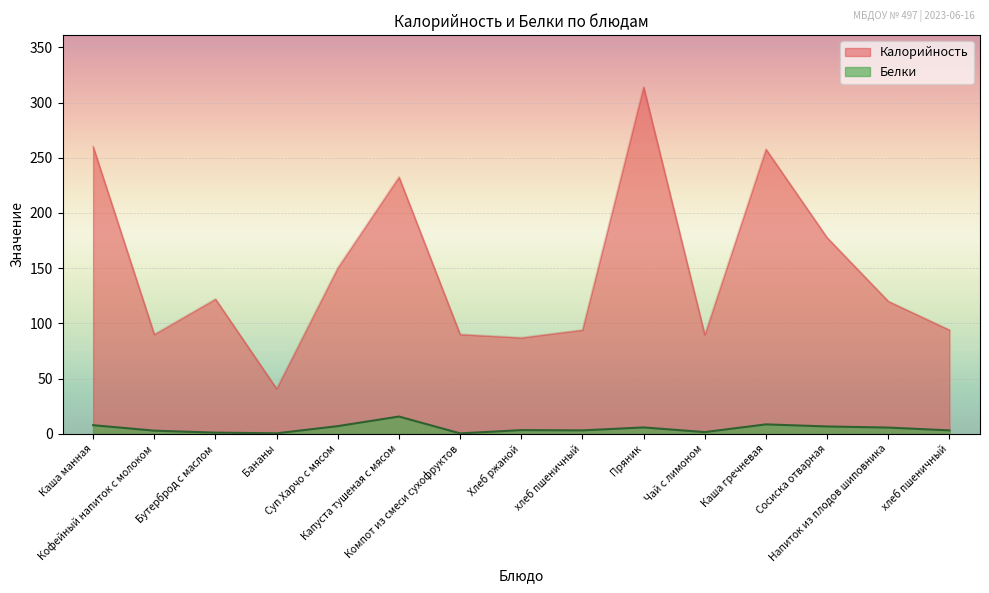

True or false: Калорийность and Белки cross at least once.

False